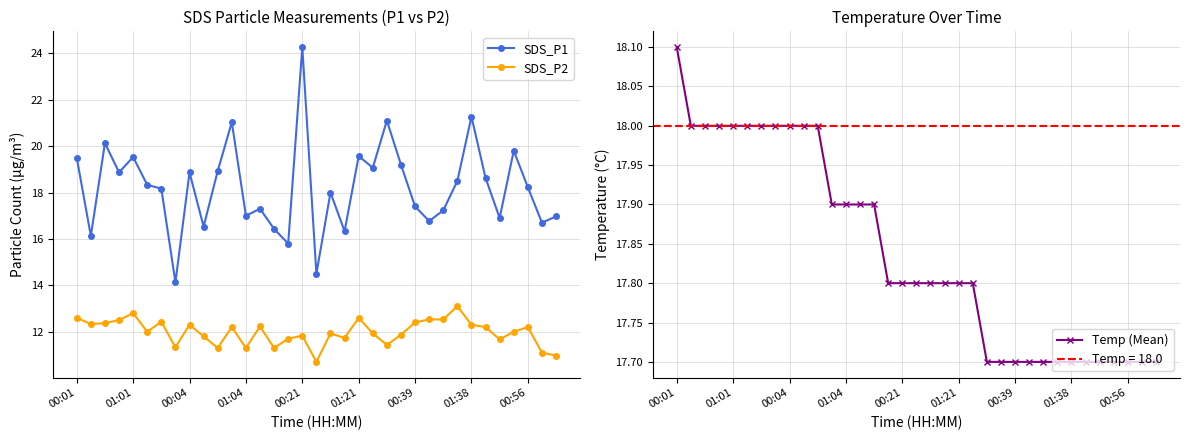

At which label does SDS_P1 reach its peak?

00:21